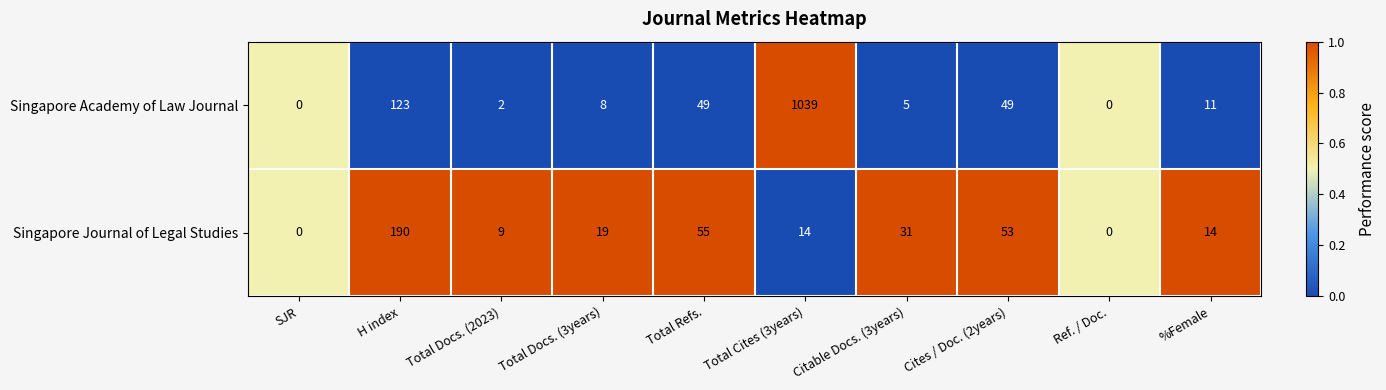

Is it true that Singapore Academy of Law Journal equals 0 at SJR?

True